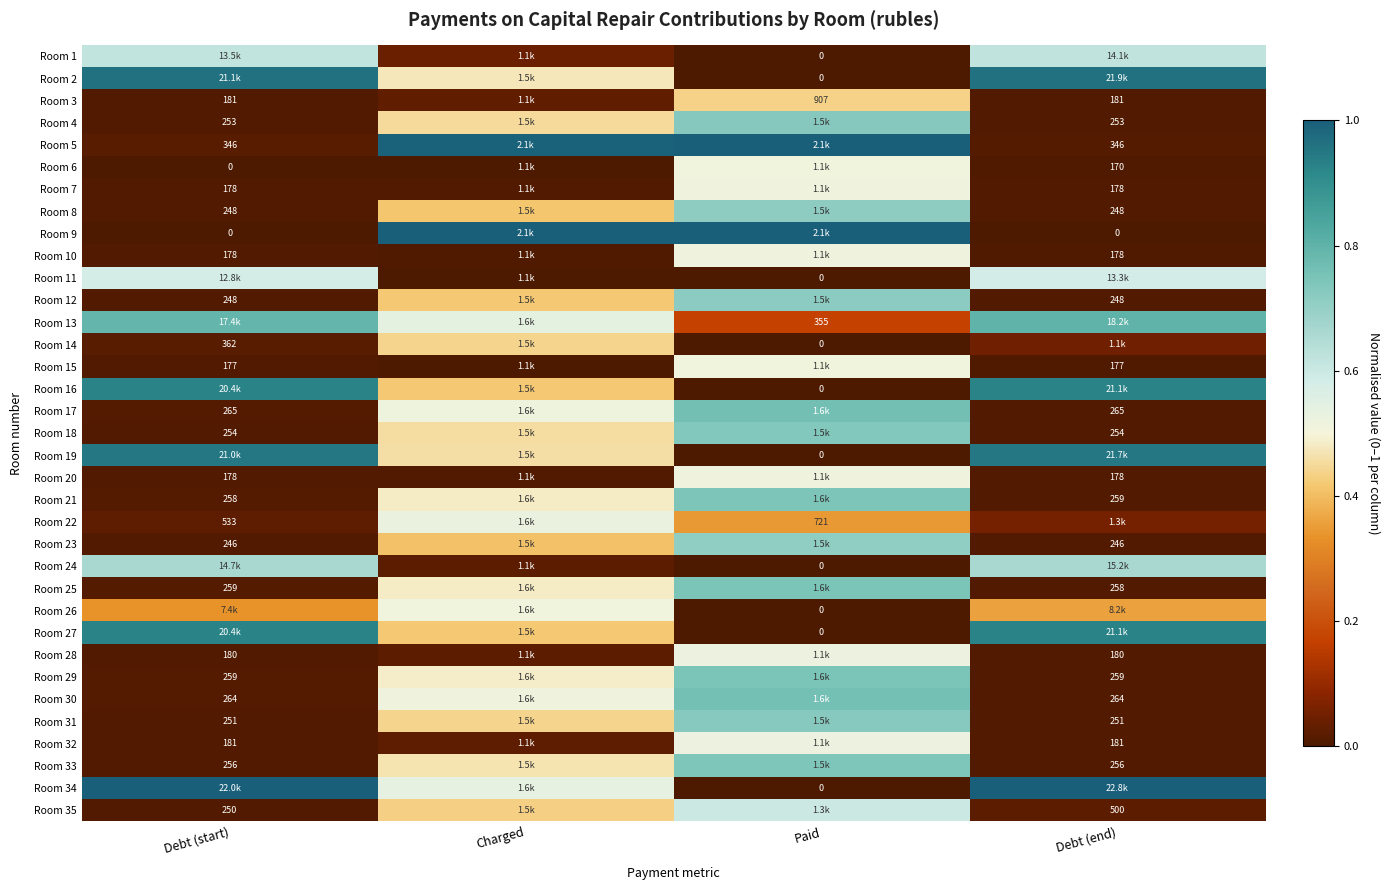

Is the value of Room 22 at Paid greater than the value of Room 21 at Debt (end)?

Yes